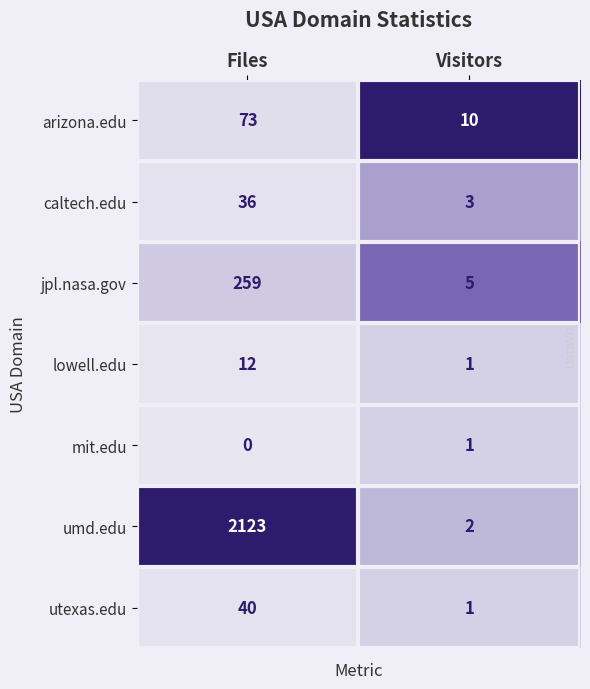

The caltech.edu series shows 3 at Visitors. True or false?

True